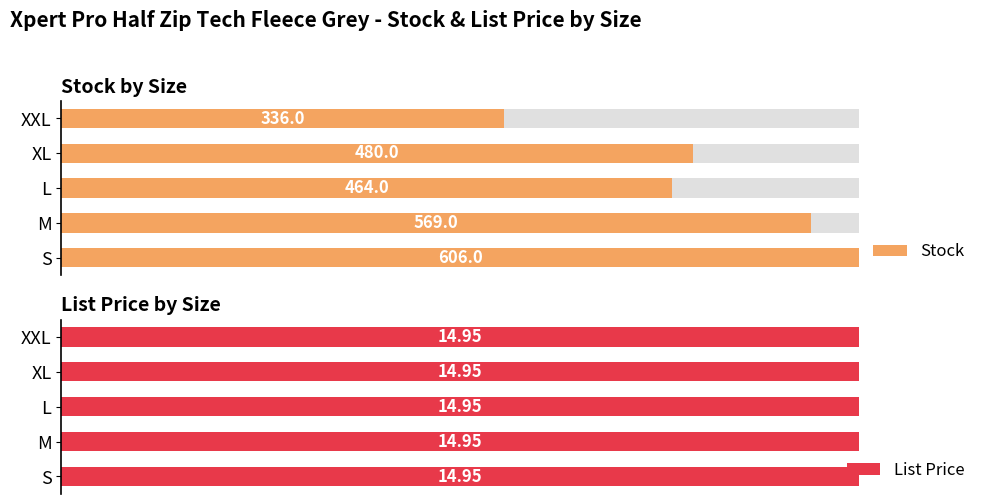

How many data points does each series have?

5